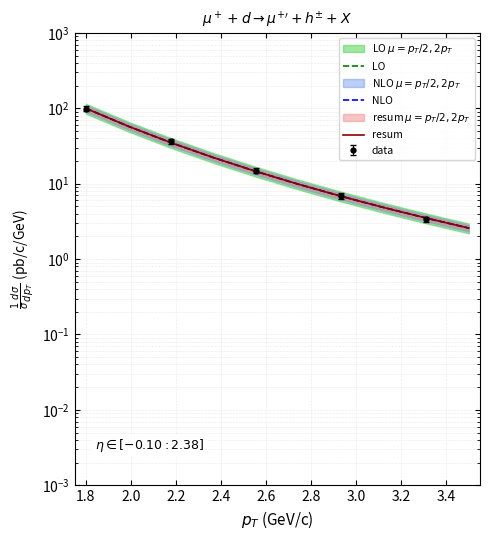

True or false: LO and NLO cross at least once.

False